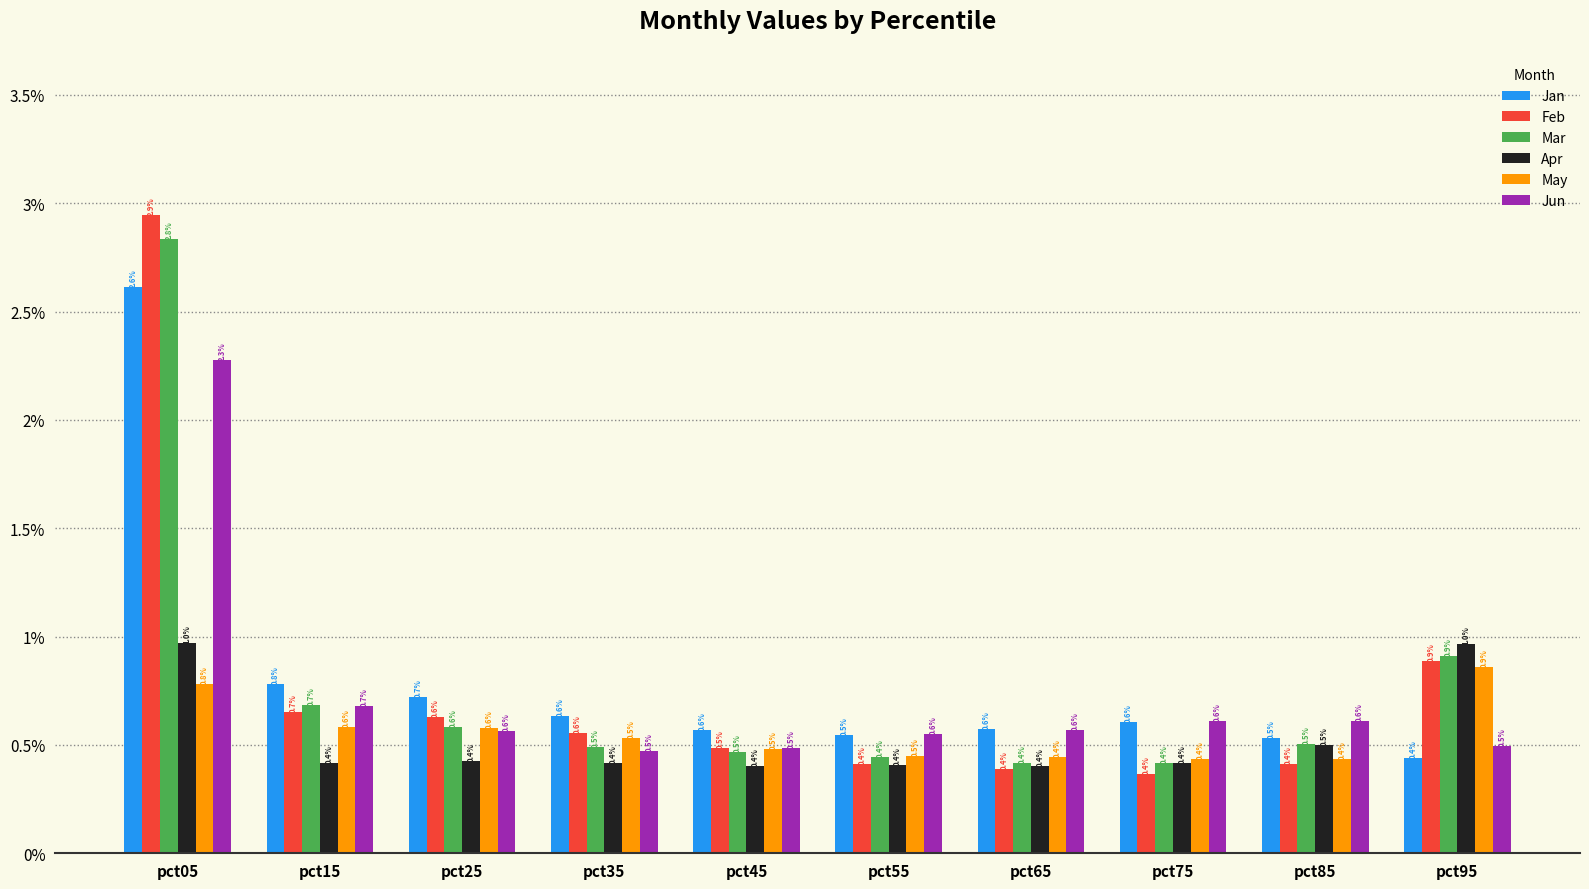

At which category is the sum across all series the highest?

pct05